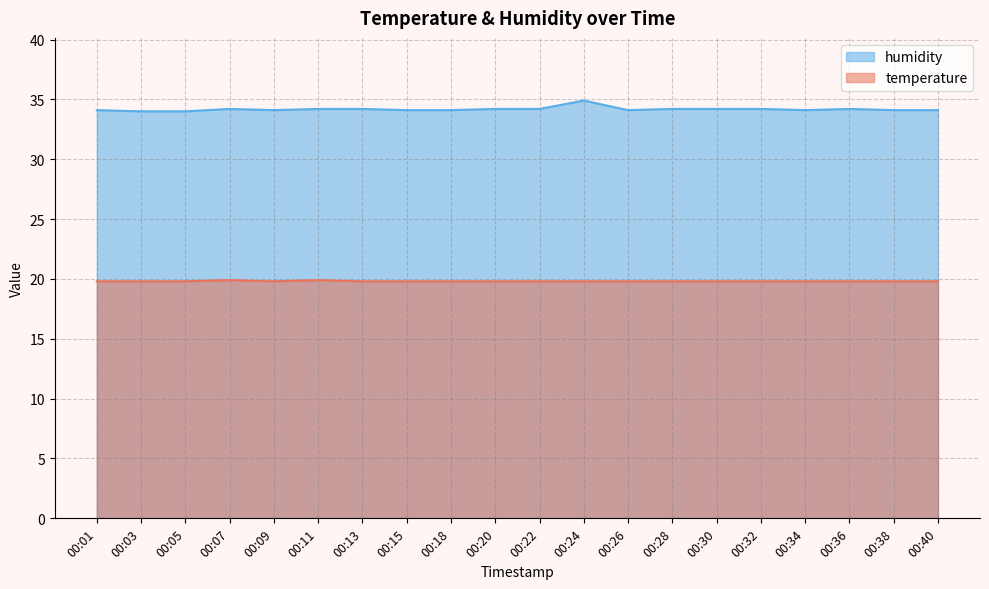

True or false: temperature and humidity cross at least once.

False